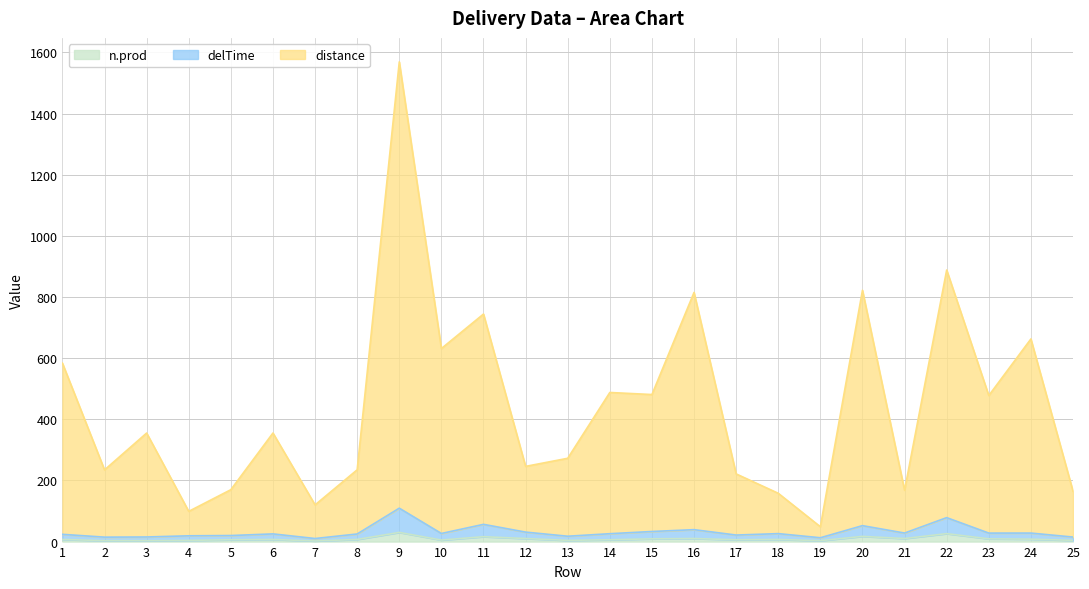

What is the sum of all n.prod values?

219.0